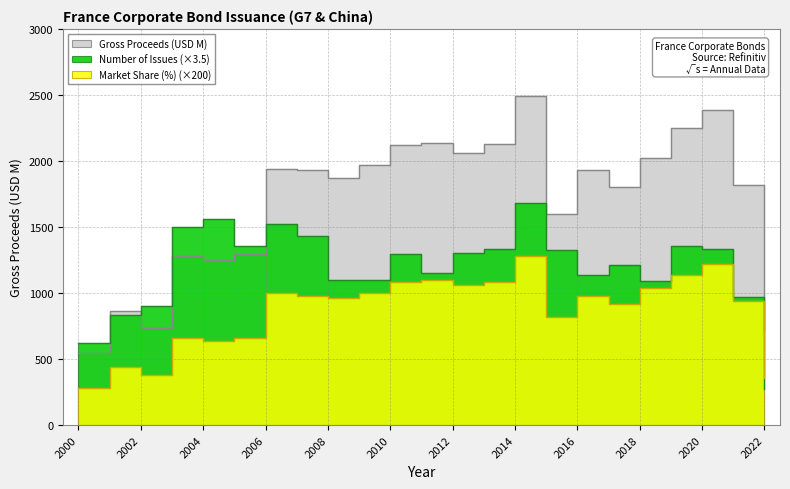

Which category has the highest value in the Market Share (%) series?

2014